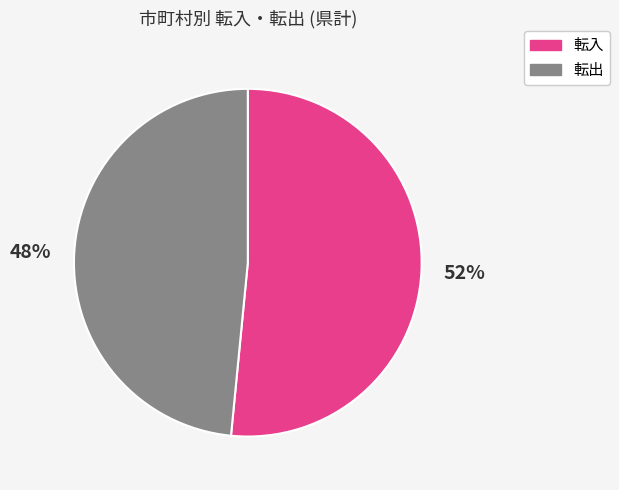

How many slices are in this pie chart?

2